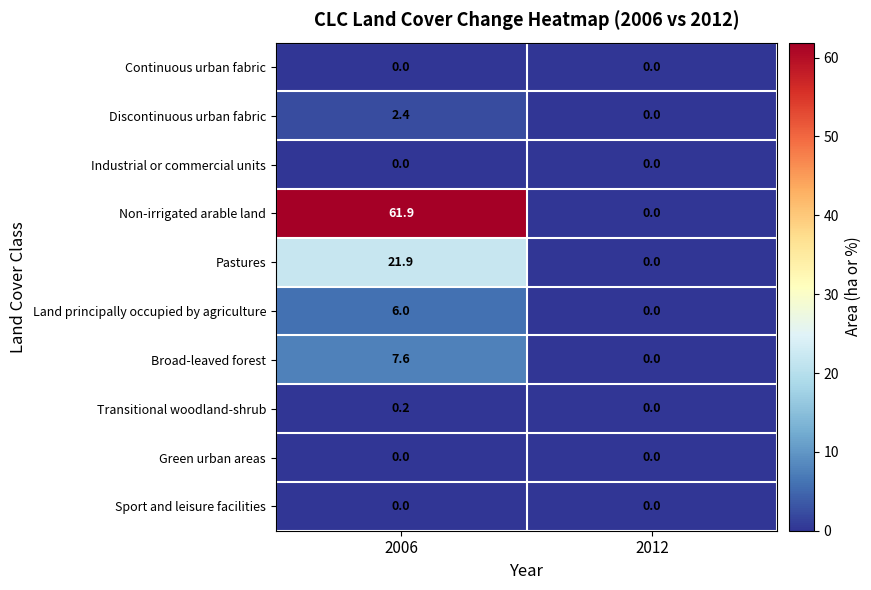

What is the difference between the maximum and minimum values in the Broad-leaved forest series?

7.6